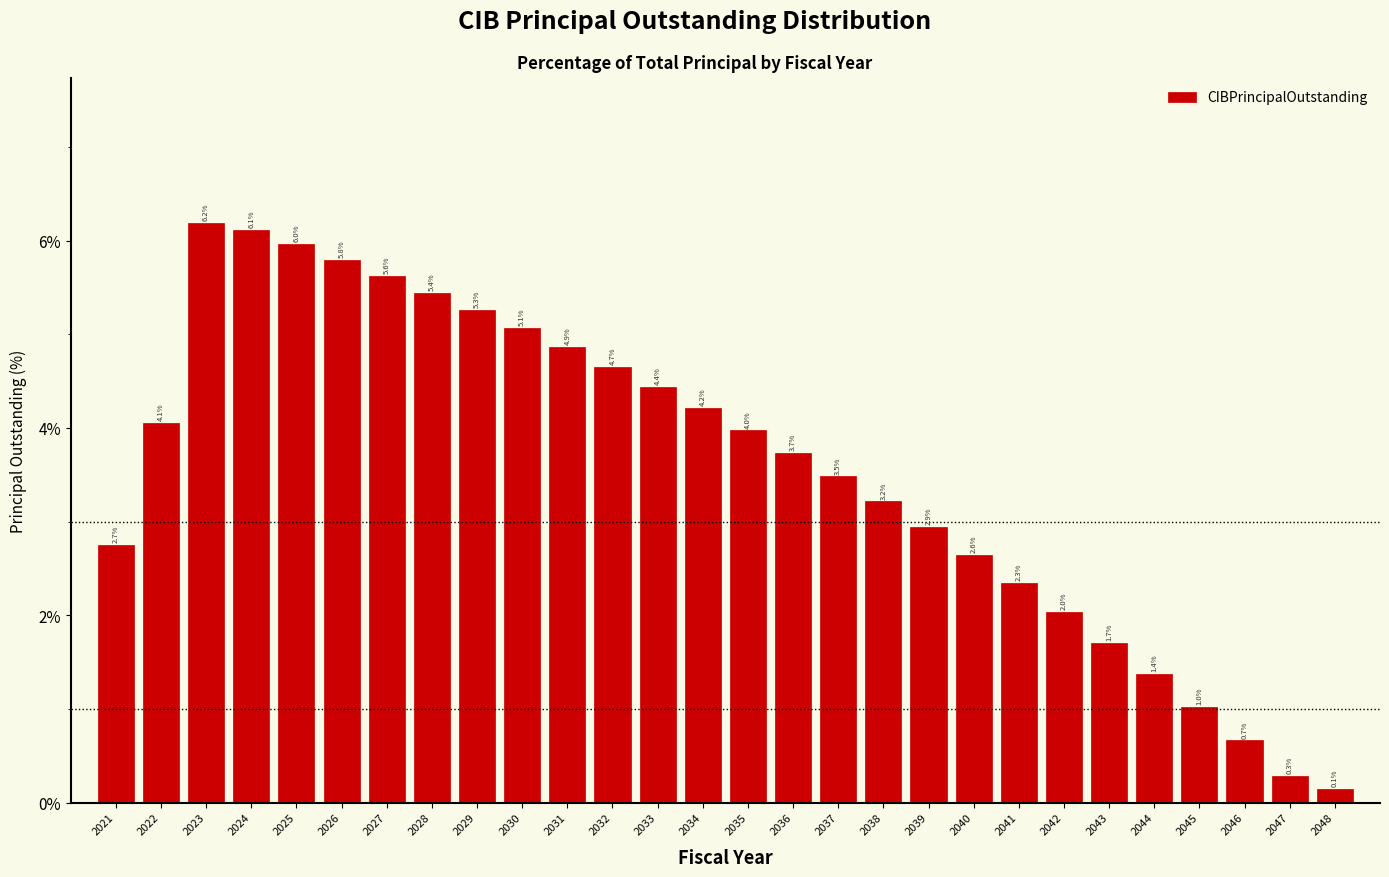

Reading left to right, list all the values displayed in this chart.

2021=2.7	2022=4.1	2023=6.2	2024=6.1	2025=6.0	2026=5.8	2027=5.6	2028=5.4	2029=5.3	2030=5.1	2031=4.9	2032=4.7	2033=4.4	2034=4.2	2035=4.0	2036=3.7	2037=3.5	2038=3.2	2039=2.9	2040=2.6	2041=2.3	2042=2.0	2043=1.7	2044=1.4	2045=1.0	2046=0.7	2047=0.3	2048=0.1